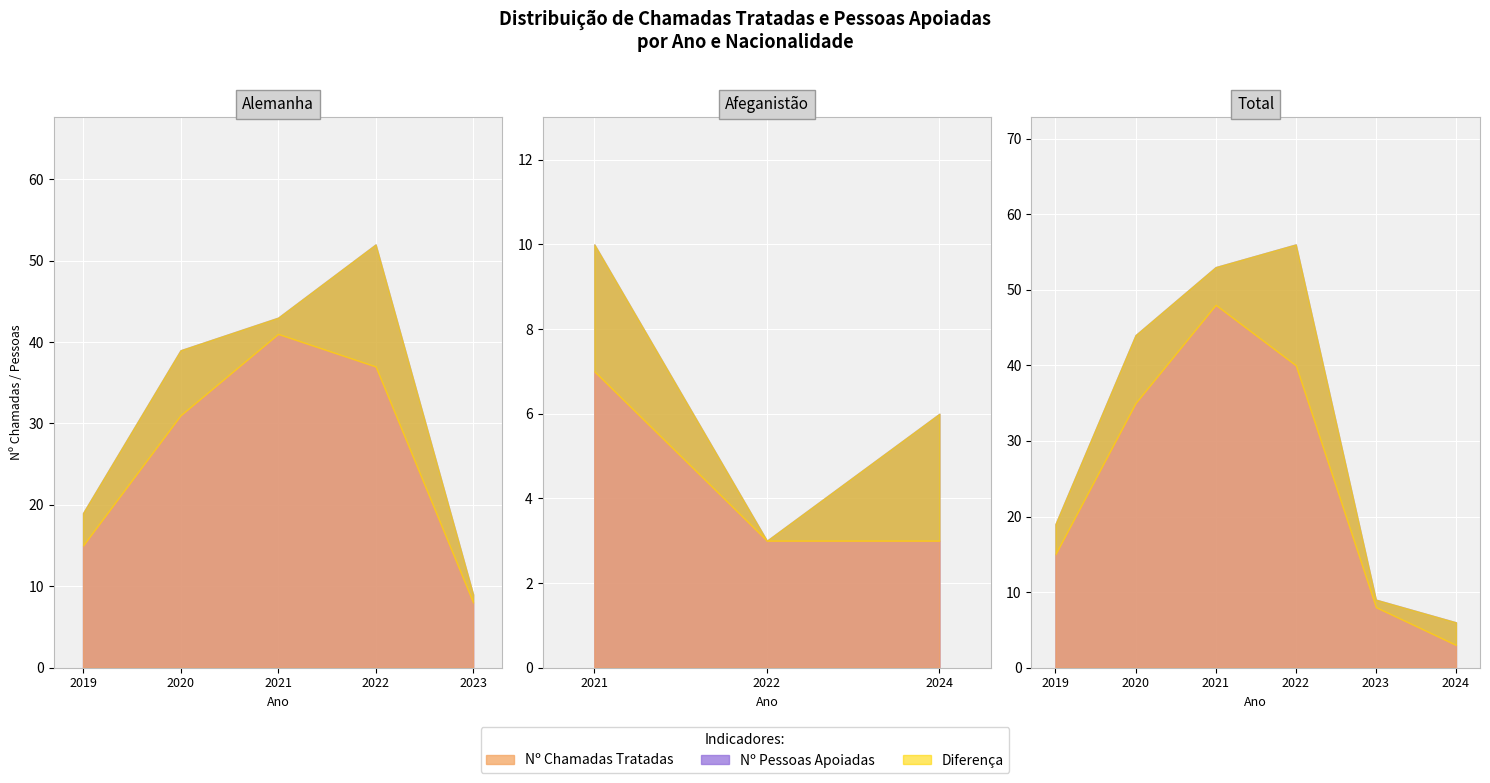

At which label does Nº Pessoas Apoiadas reach its minimum?

2024